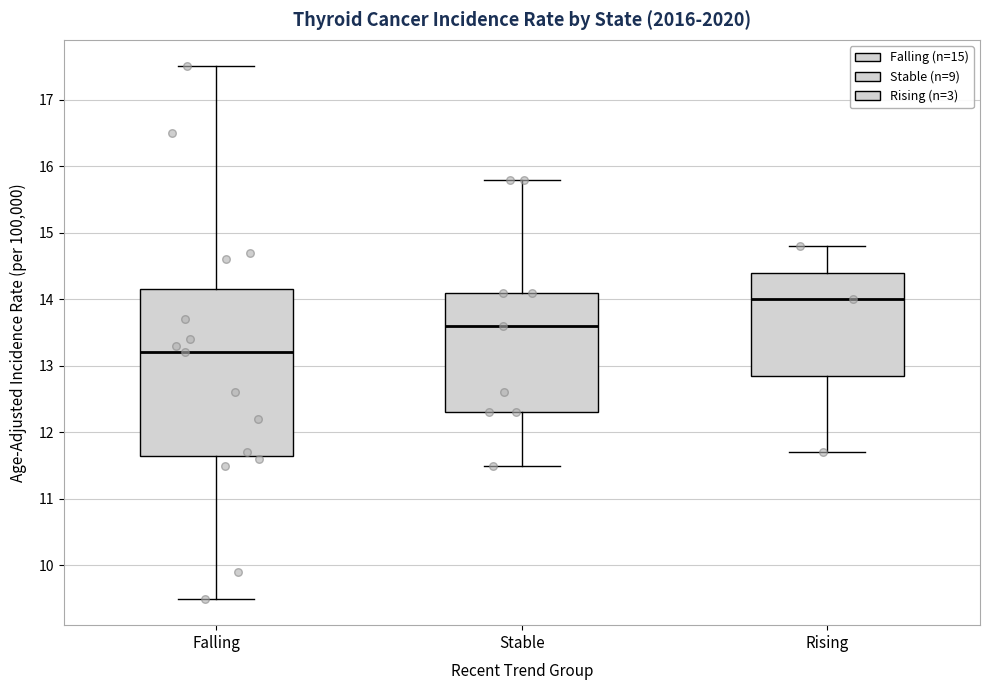

Which box has the lowest median line?

Falling